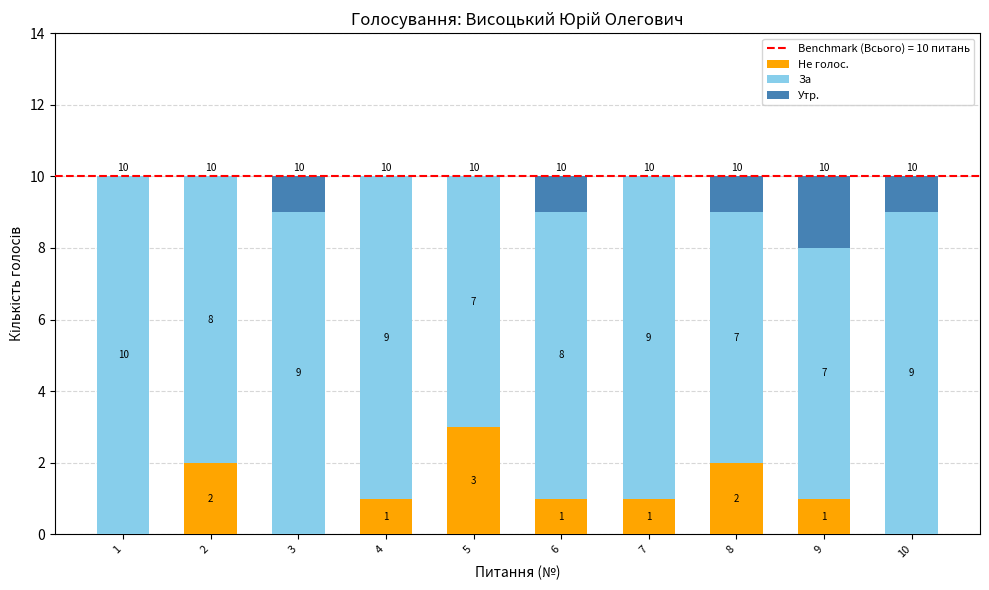

Reading left to right, list the values for the Не голос. series.

1=0	2=2	3=0	4=1	5=3	6=1	7=1	8=2	9=1	10=0